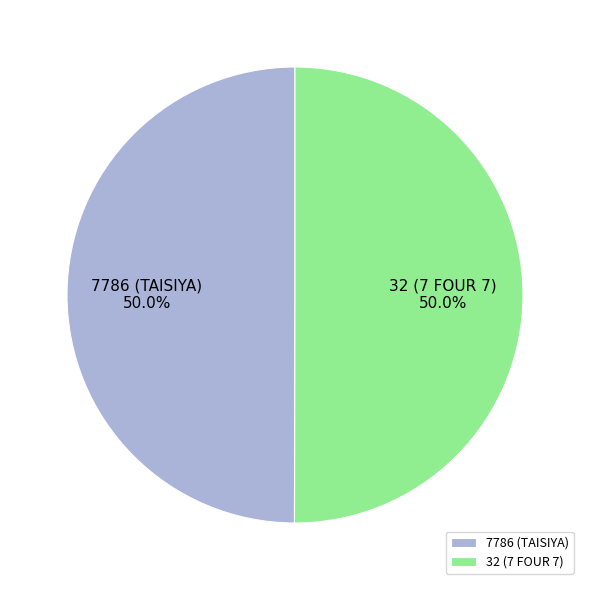

Count the number of slices in the pie.

2